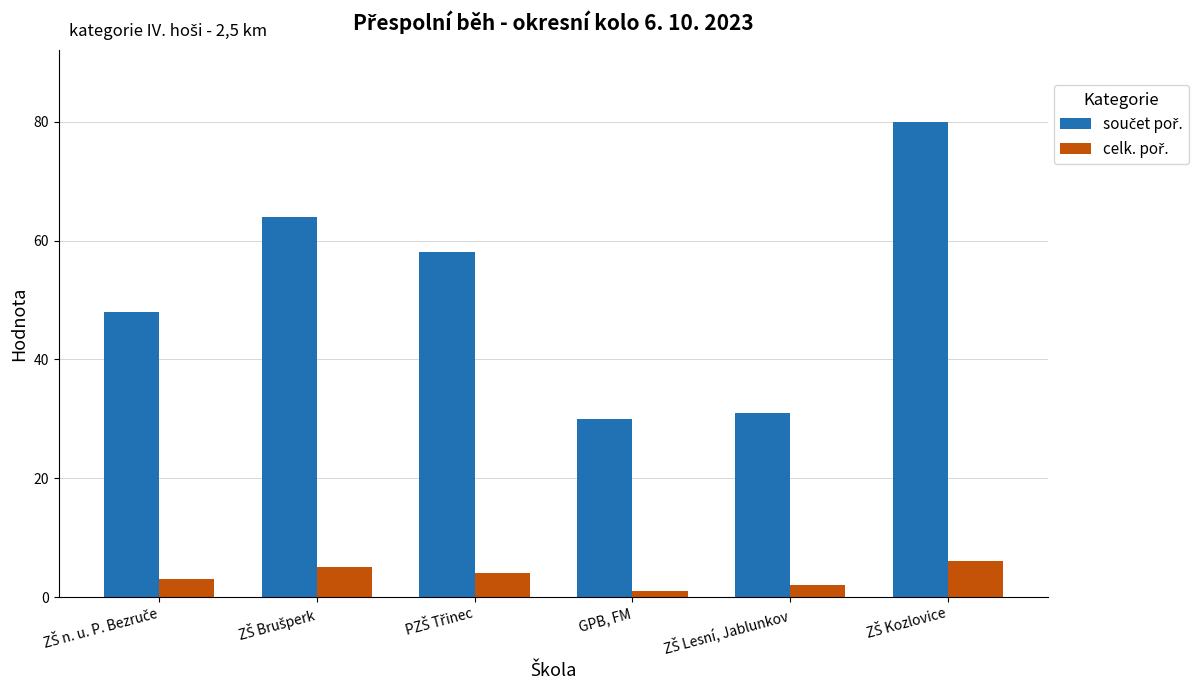

At how many categories does at least one series exceed 16?

6